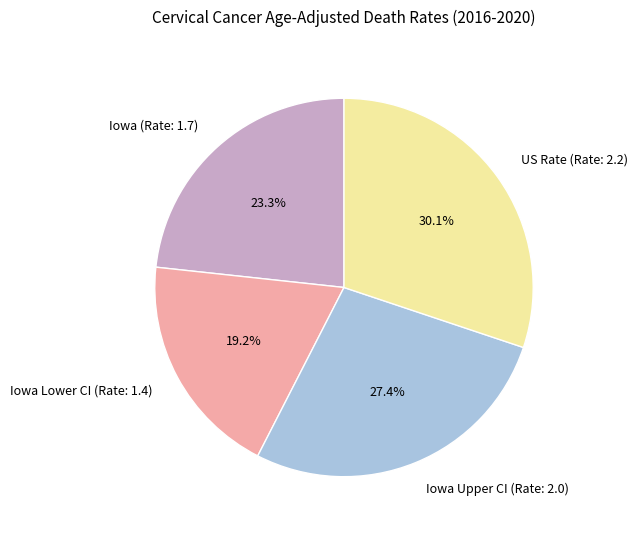

To the nearest percent, what is the average slice percentage?

25%